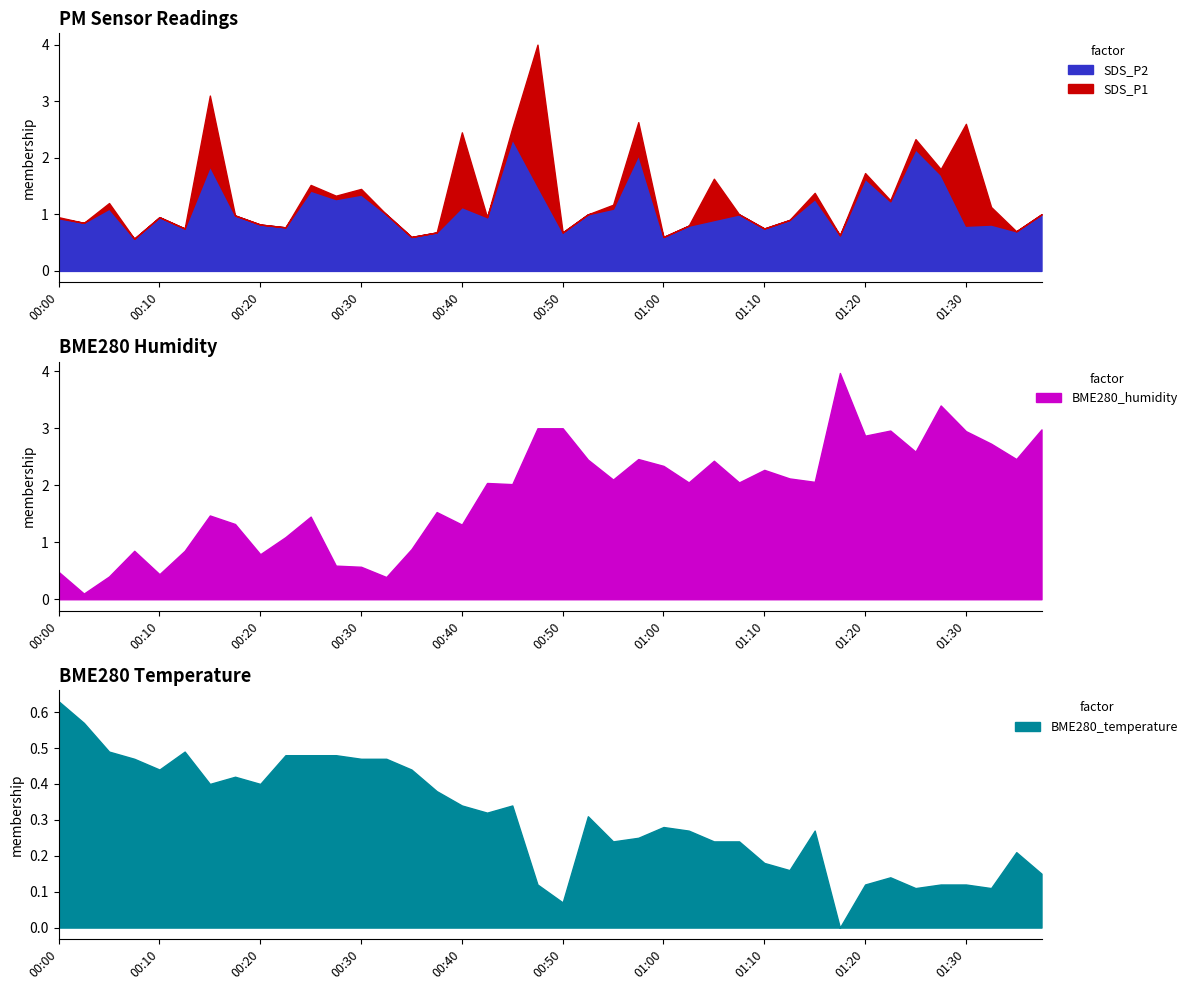

What are all the series names shown in the legend?

SDS_P1, SDS_P2, BME280_humidity, BME280_temperature